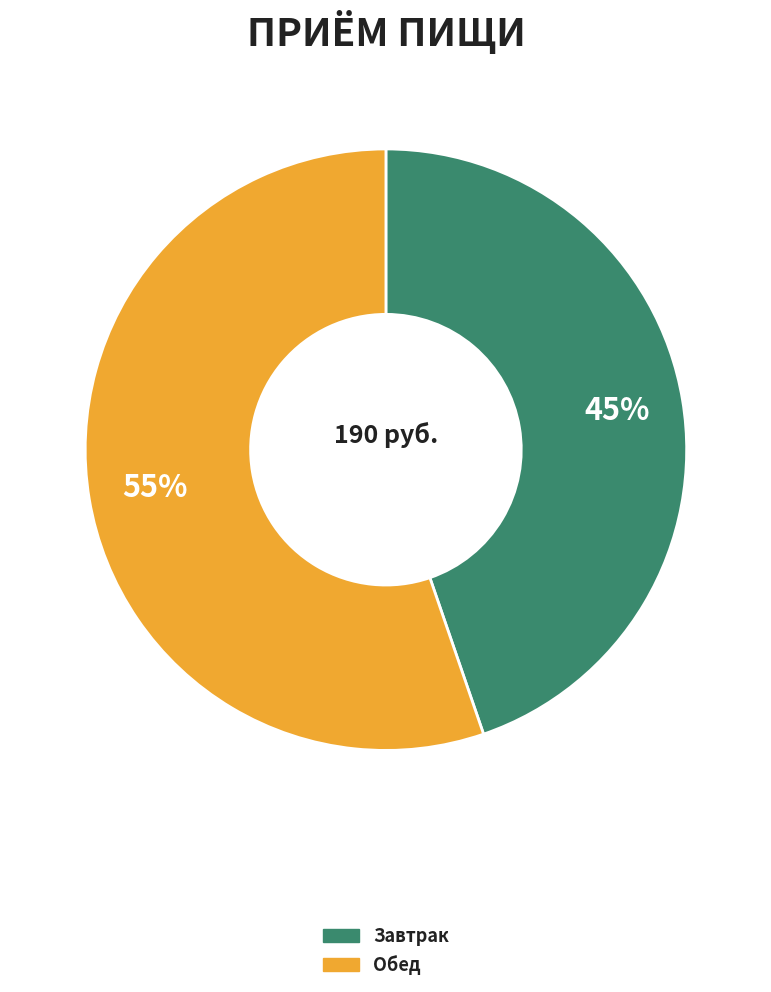

Between Завтрак and Обед, which is larger?

Обед